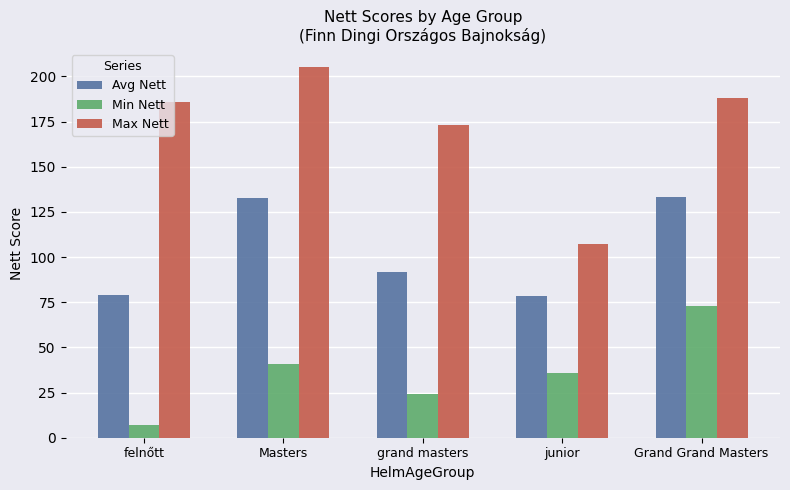

At which category is the sum across all series the highest?

Grand Grand Masters